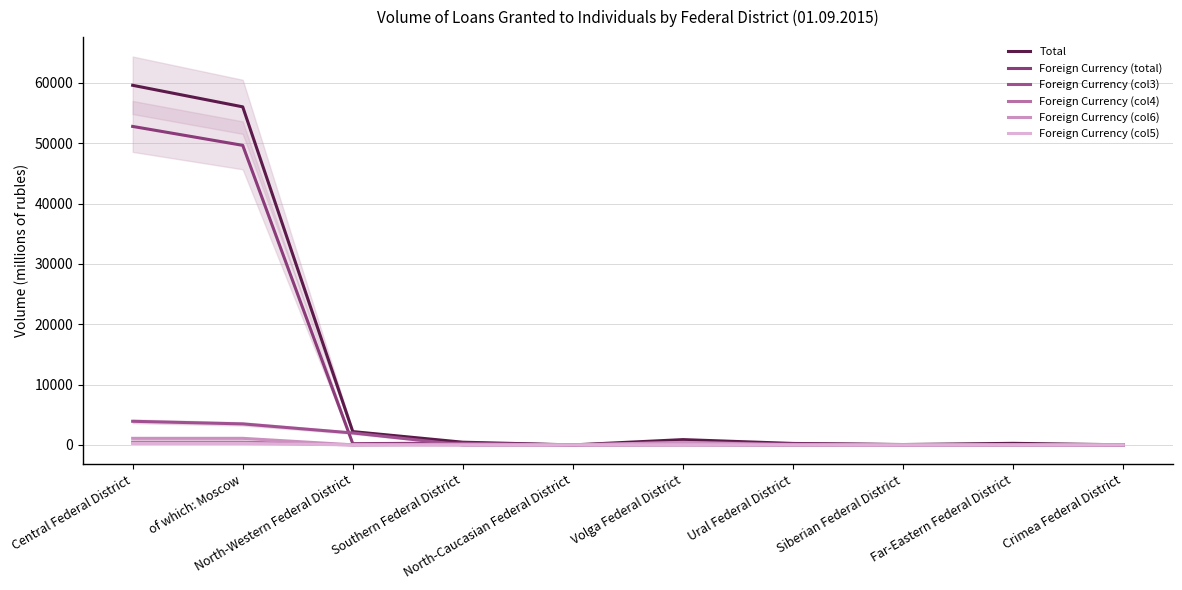

Reading left to right, extract all data points from this chart.

Total: Central Federal District=59602	of which: Moscow=56031	North-Western Federal District=2207	Southern Federal District=449	North-Caucasian Federal District=0	Volga Federal District=880	Ural Federal District=243	Siberian Federal District=63	Far-Eastern Federal District=260	Crimea Federal District=19
Foreign Currency (total): Central Federal District=52786	of which: Moscow=49650	North-Western Federal District=210	Southern Federal District=302	North-Caucasian Federal District=0	Volga Federal District=398	Ural Federal District=185	Siberian Federal District=48	Far-Eastern Federal District=80	Crimea Federal District=0
Foreign Currency (col3): Central Federal District=3917	of which: Moscow=3483	North-Western Federal District=1982	Southern Federal District=0	North-Caucasian Federal District=0	Volga Federal District=12	Ural Federal District=0	Siberian Federal District=3	Far-Eastern Federal District=0	Crimea Federal District=0
Foreign Currency (col4): Central Federal District=462	of which: Moscow=462	North-Western Federal District=0	Southern Federal District=147	North-Caucasian Federal District=0	Volga Federal District=34	Ural Federal District=0	Siberian Federal District=0	Far-Eastern Federal District=0	Crimea Federal District=0
Foreign Currency (col6): Central Federal District=1092	of which: Moscow=1091	North-Western Federal District=15	Southern Federal District=0	North-Caucasian Federal District=0	Volga Federal District=421	Ural Federal District=0	Siberian Federal District=11	Far-Eastern Federal District=0	Crimea Federal District=0
Foreign Currency (col5): Central Federal District=244	of which: Moscow=244	North-Western Federal District=0	Southern Federal District=0	North-Caucasian Federal District=0	Volga Federal District=15	Ural Federal District=0	Siberian Federal District=0	Far-Eastern Federal District=0	Crimea Federal District=0